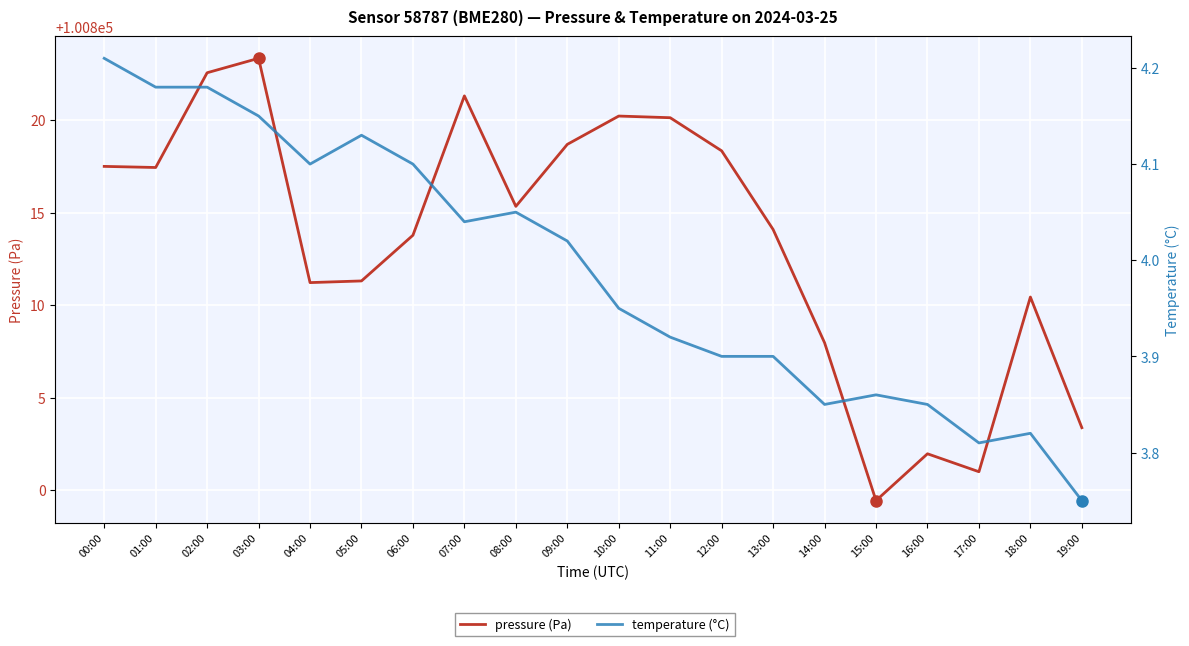

What is the total value across all series at 06:00?

100817.9